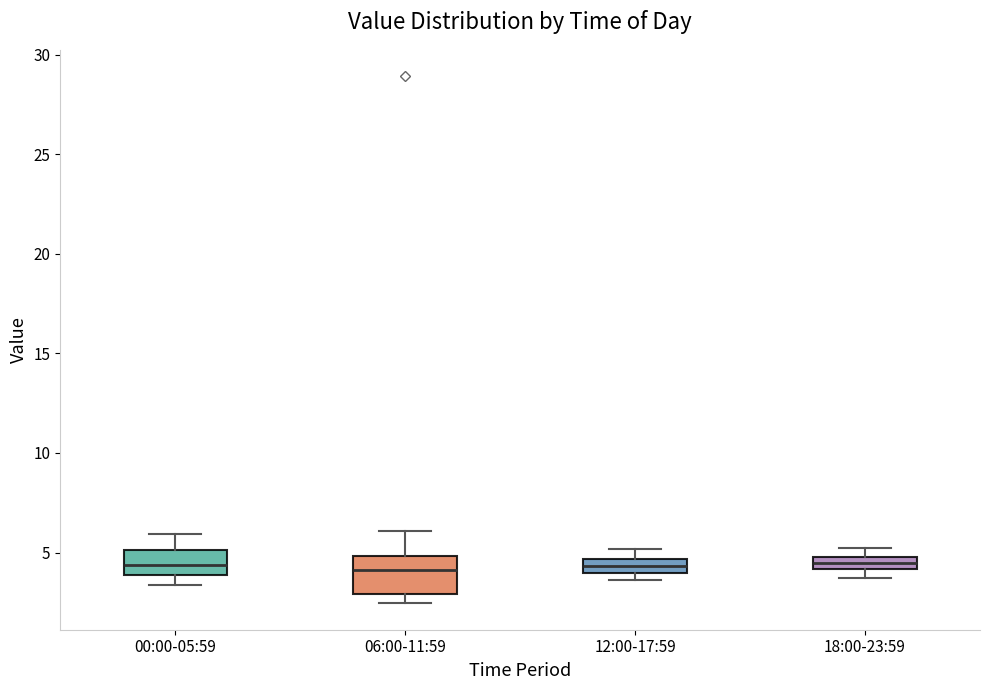

Where does the median line of the box for 06:00-11:59 sit on the y-axis? The values are not printed on the chart, so give them approximately, as read against the axis.

4.0